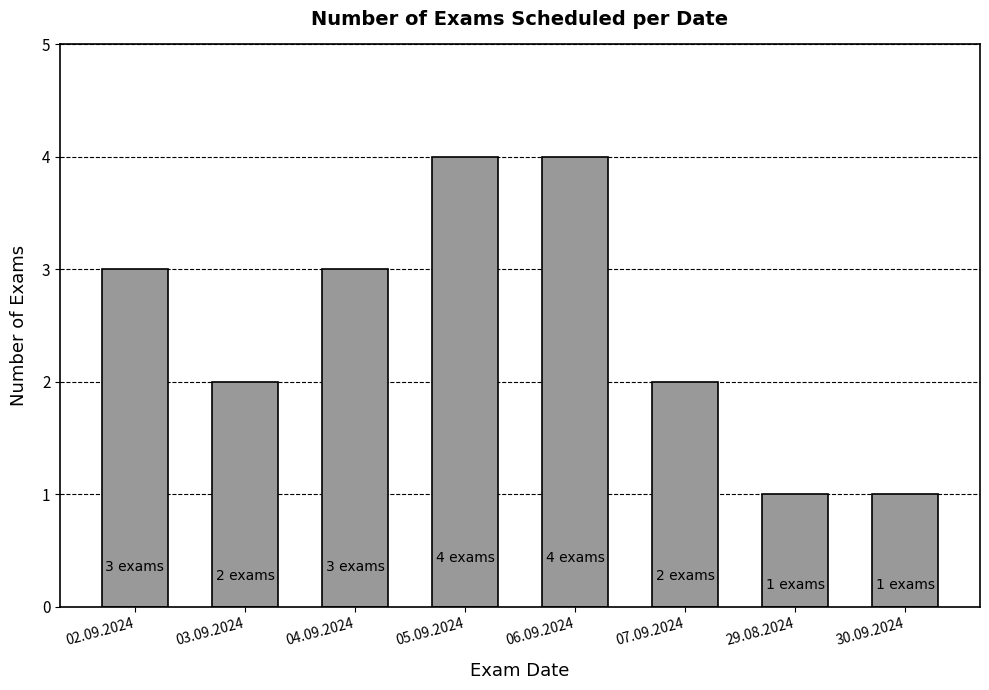

Are the bars grouped side by side (vs. stacked)?

No